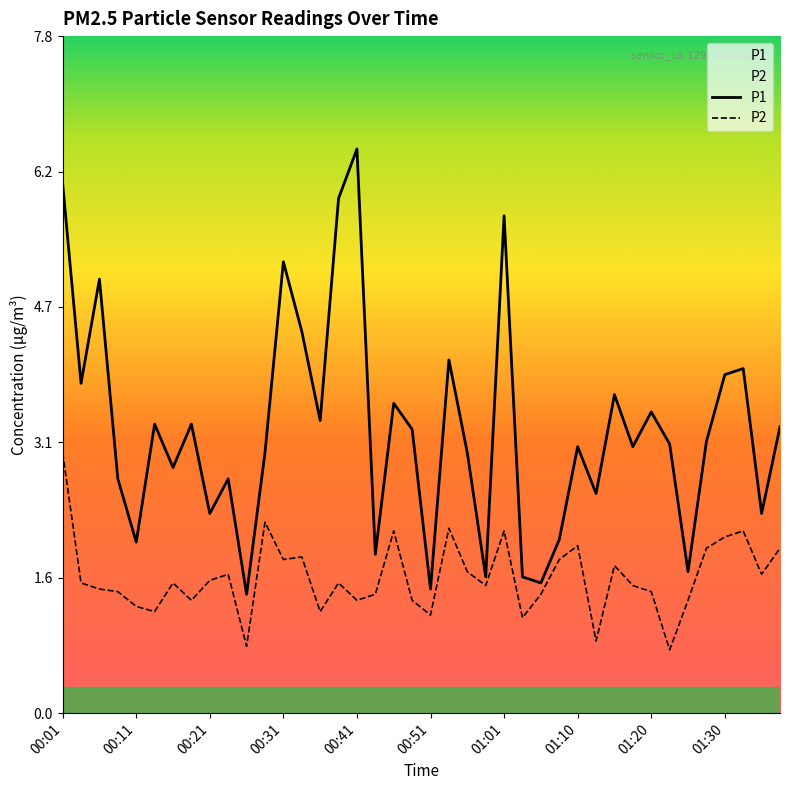

What is the average value of the P1 series?

3.3